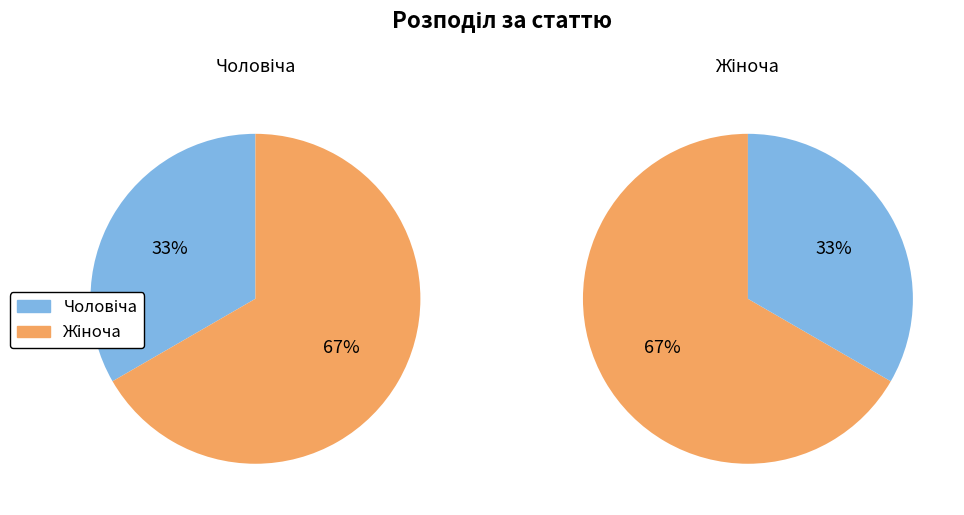

What portion of the pie excludes Жіноча?

33.3%